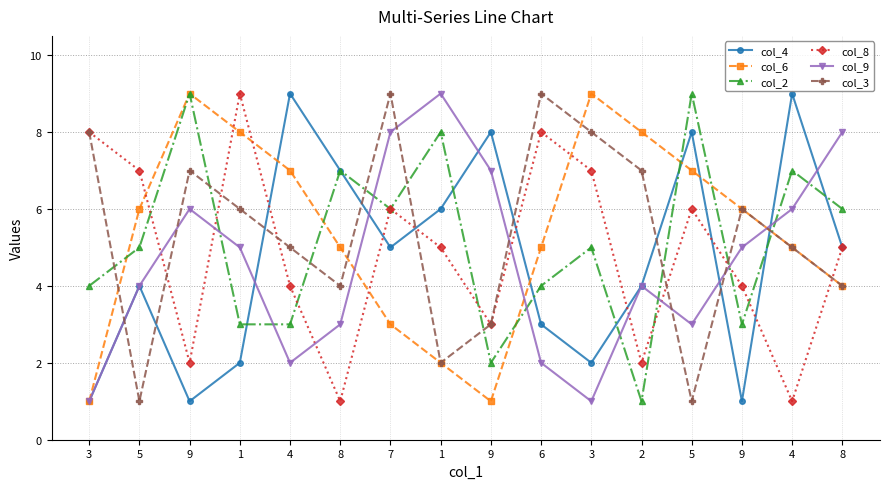

At how many categories does at least one series exceed 5?

16